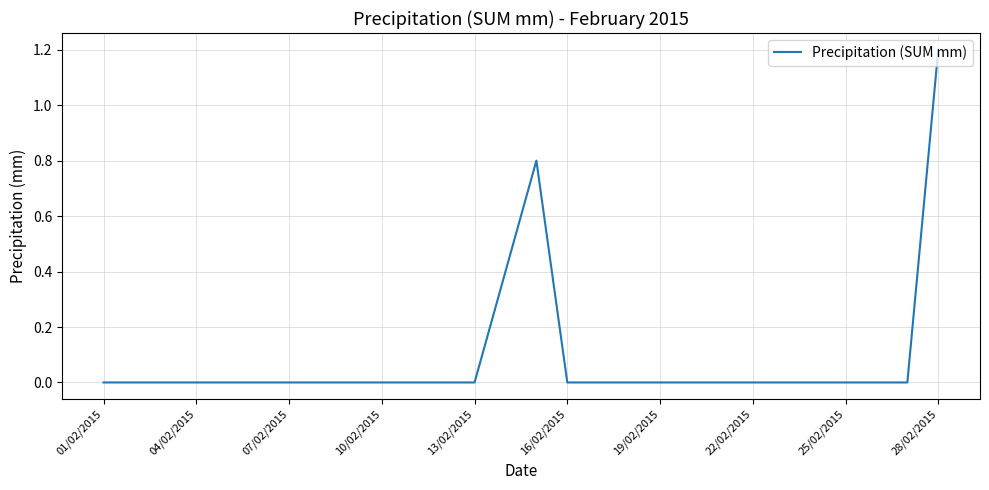

How many distinct data groups are displayed?

1